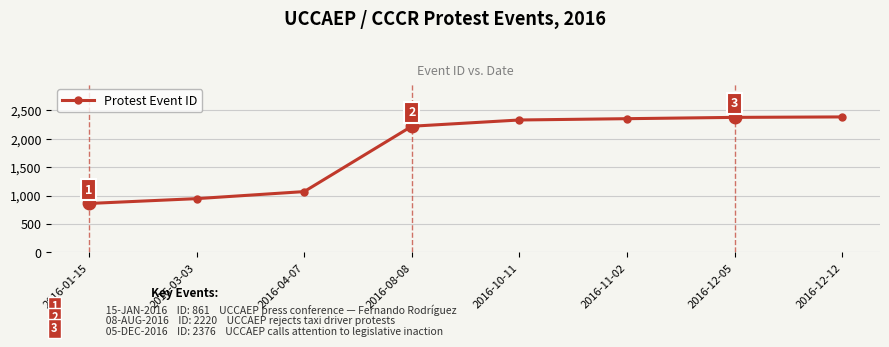

Between 2016-12-12 and 2016-11-02, which is larger?

2016-12-12